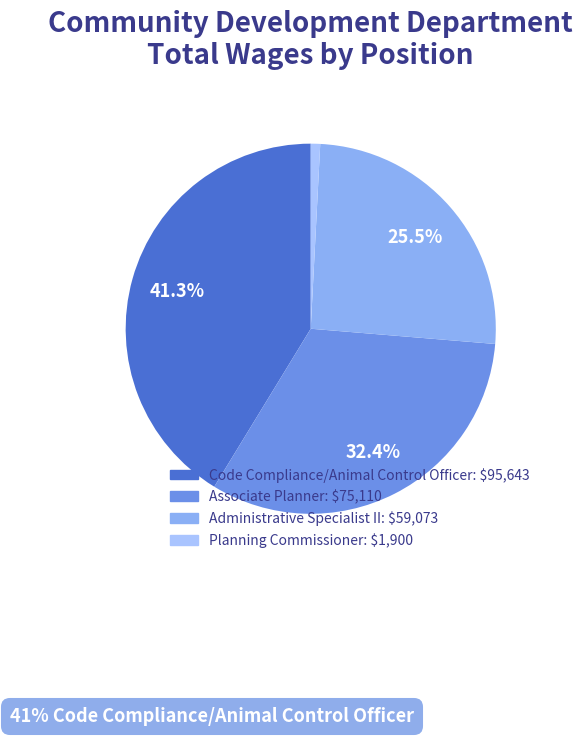

To the nearest percent, what percentage of the pie is Code Compliance/Animal Control Officer?

41%